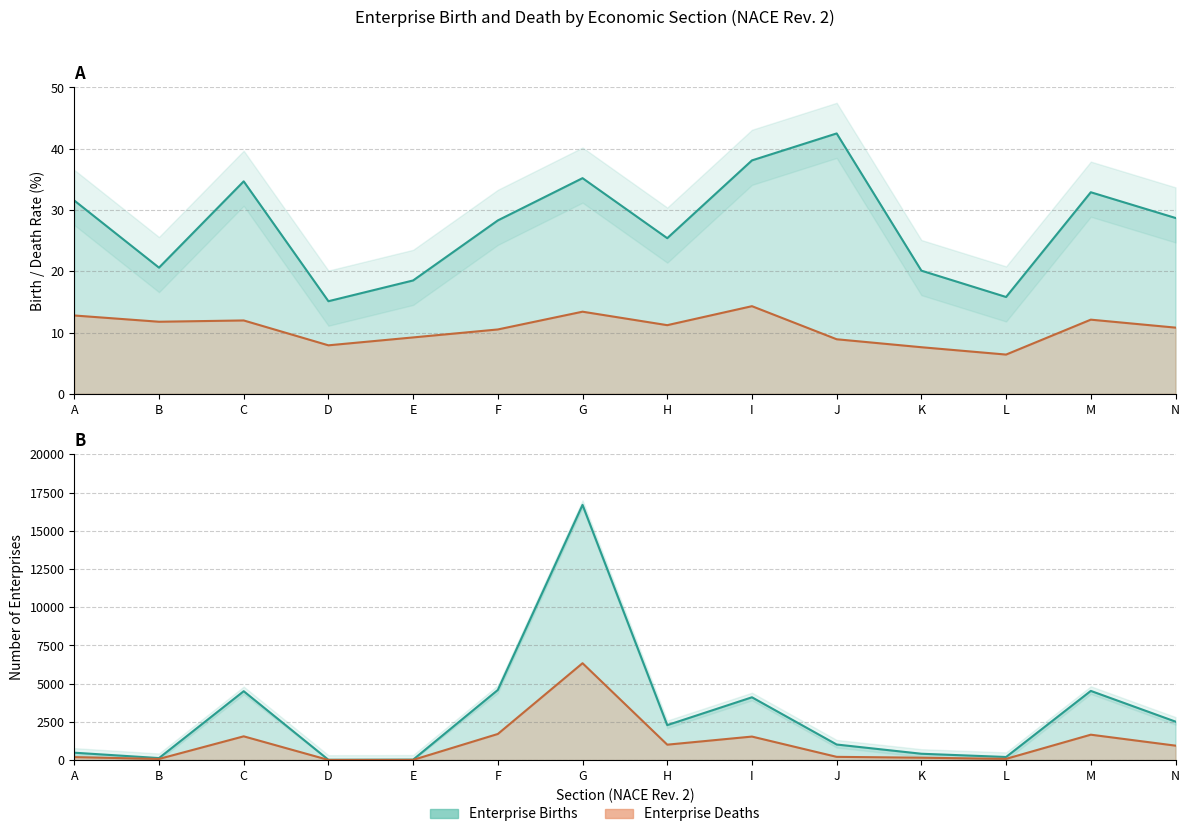

What is the total value across all series at E?

72.7